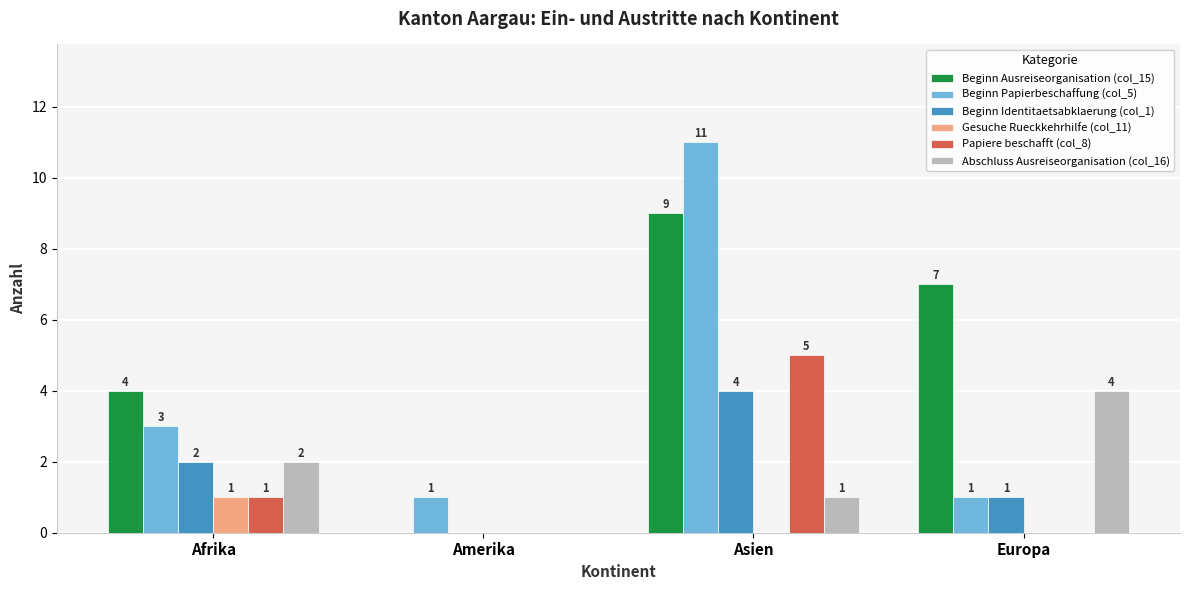

What is the total value across all series at Europa?

13